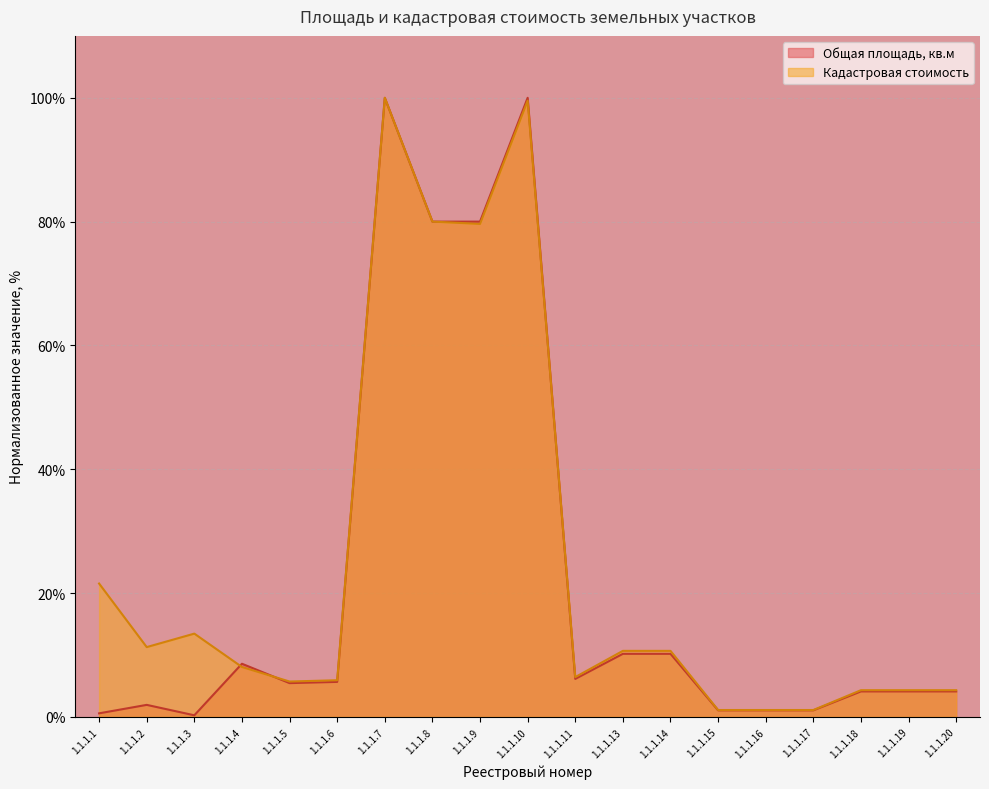

Reading left to right, extract all data points from this chart.

Общая площадь, кв.м: 0.6	1.9	0.3	8.6	5.5	5.7	100.0	80.0	80.0	100.0	6.1	10.2	10.2	1.1	1.1	1.1	4.1	4.1	4.1
Кадастровая стоимость: 21.5	11.3	13.4	8.1	5.7	5.9	100.0	80.0	79.6	99.5	6.4	10.7	10.7	1.1	1.1	1.1	4.3	4.3	4.3